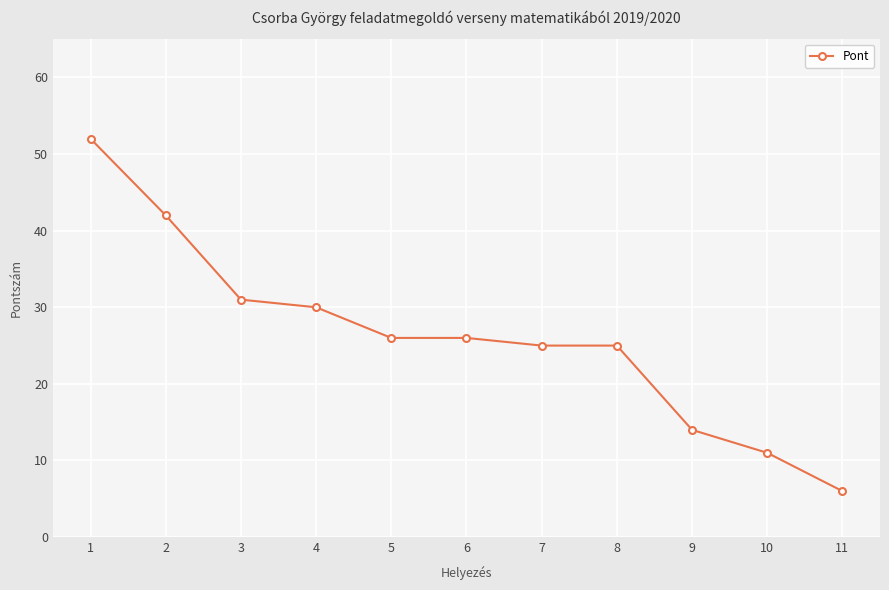

What is the smallest value displayed?

6